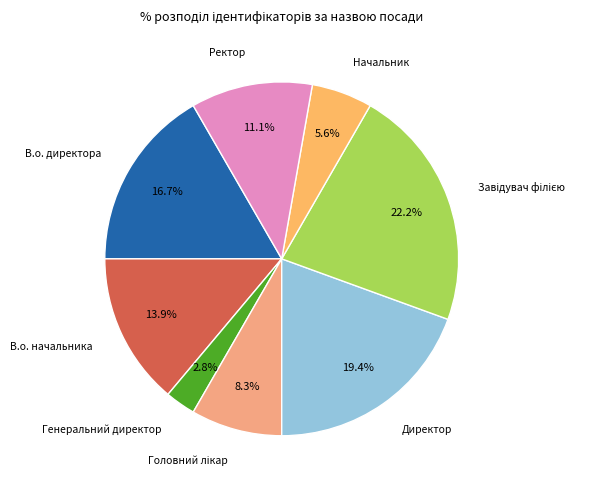

Which slice is the smallest?

Генеральний директор